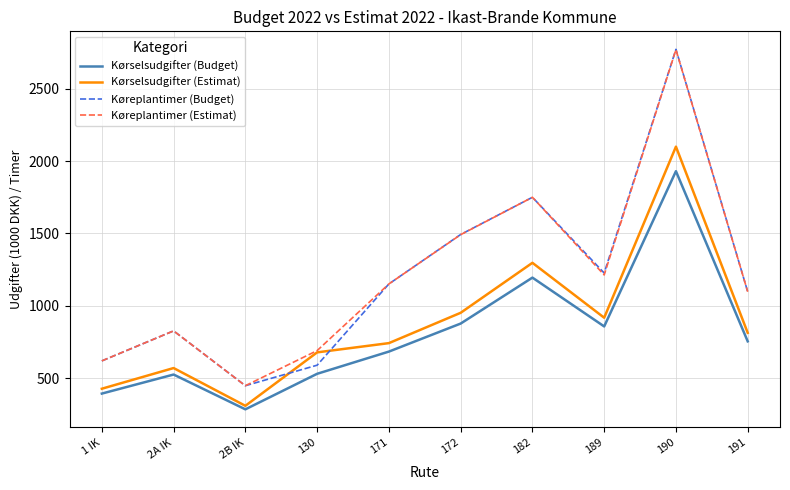

Is the value of Kørselsudgifter (Estimat) at 1 IK greater than the value of Køreplantimer (Budget) at 171?

No